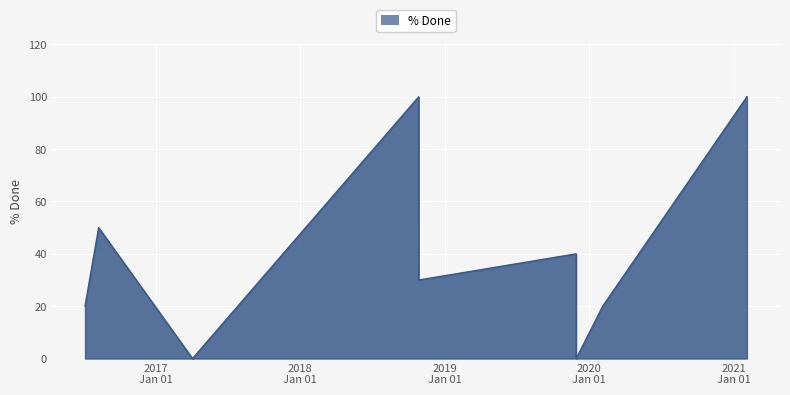

What is the difference between the maximum and minimum values?

100